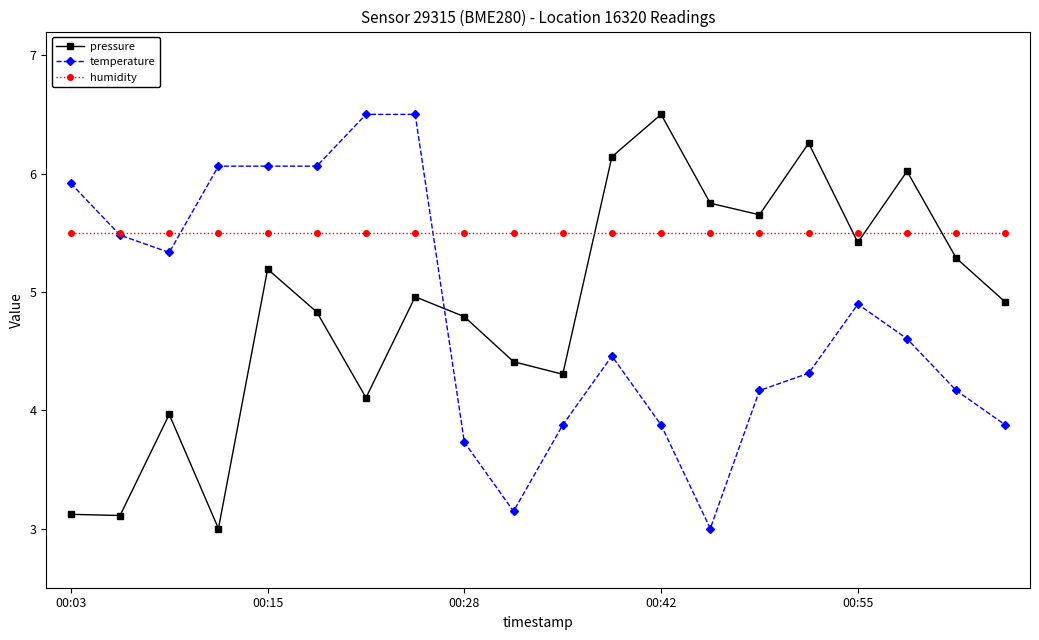

Which series has the largest total across all categories?

humidity